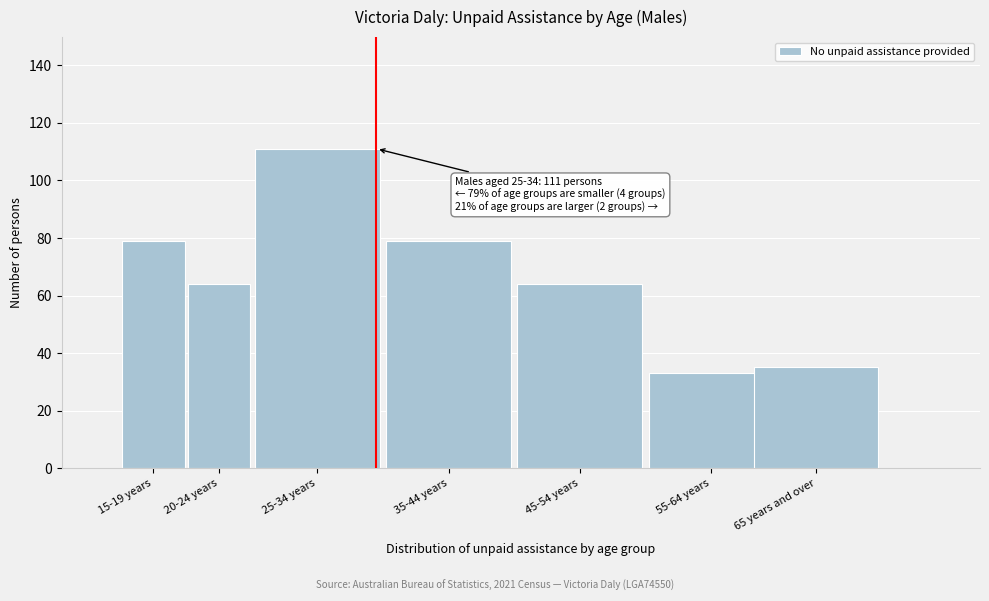

Reading right to left, what are all the values shown in this chart?

35	33	64	79	111	64	79